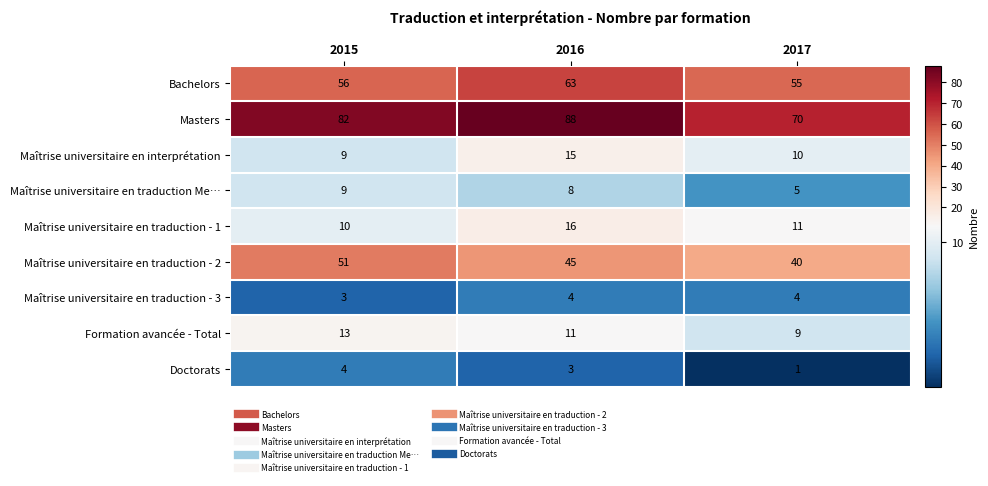

How many Maîtrise universitaire en traduction - 3 values are between 3 and 4?

3